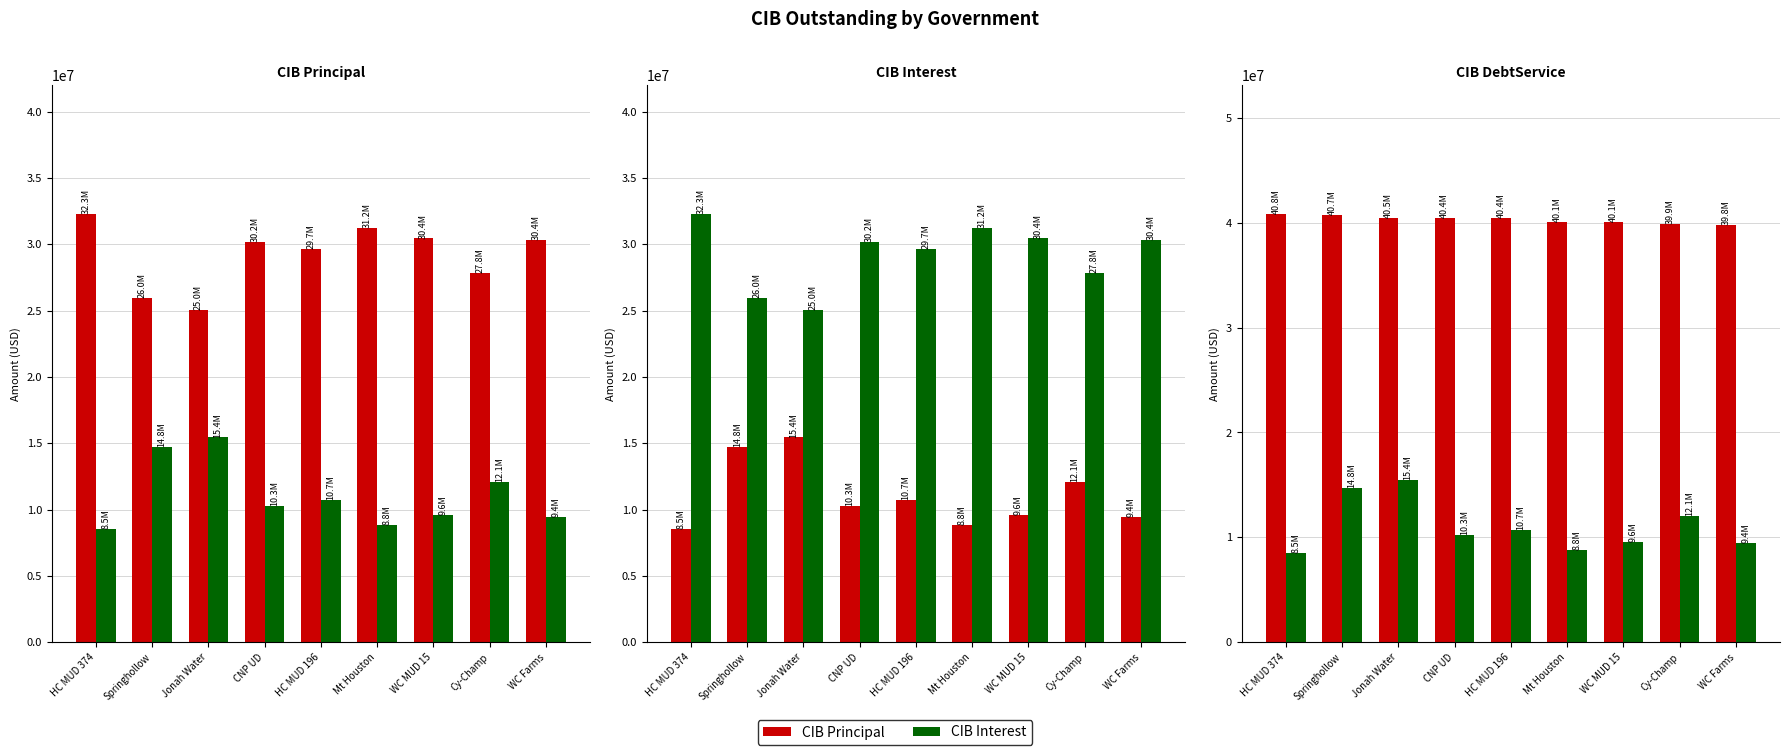

Which has a higher value, WC Farms or HC MUD 374?

HC MUD 374